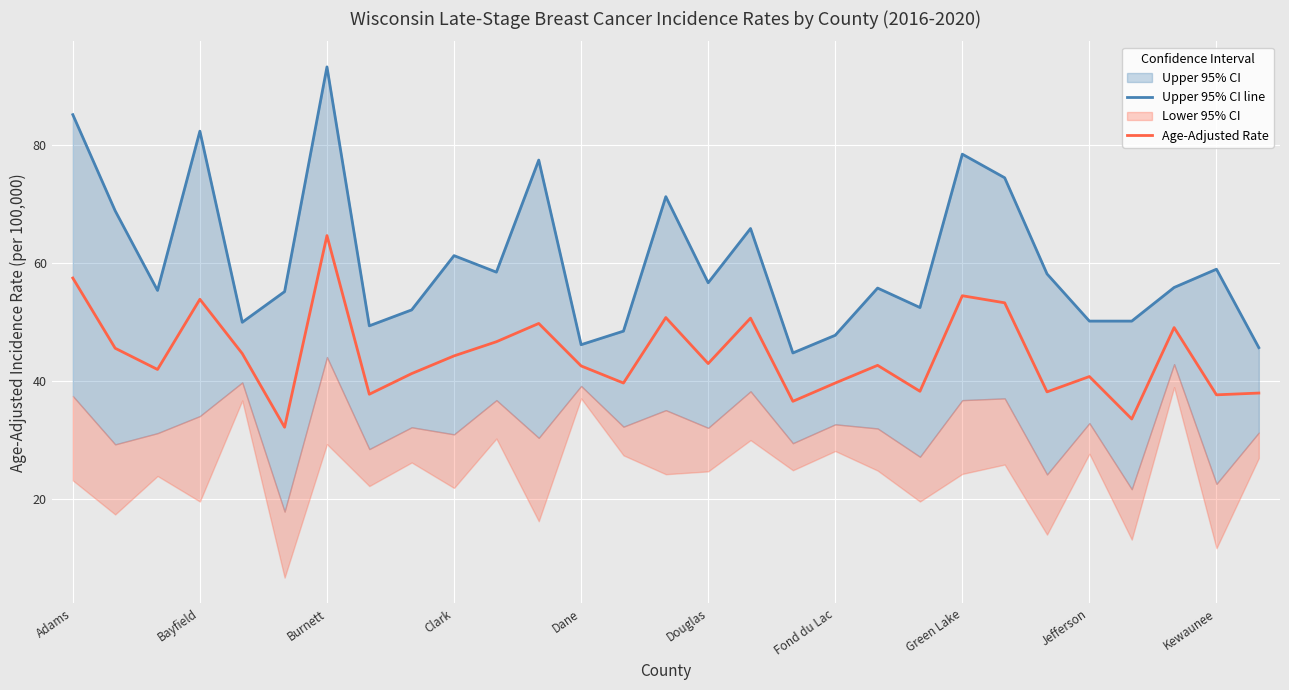

Is it true that Upper 95% CI line equals 36.4 at 19?

False